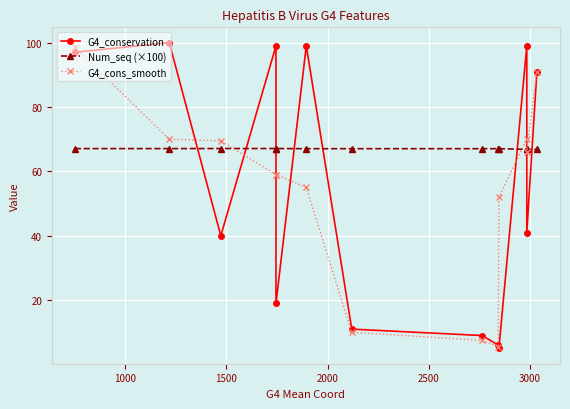

Which series has the largest total across all categories?

Num_seq (×100)